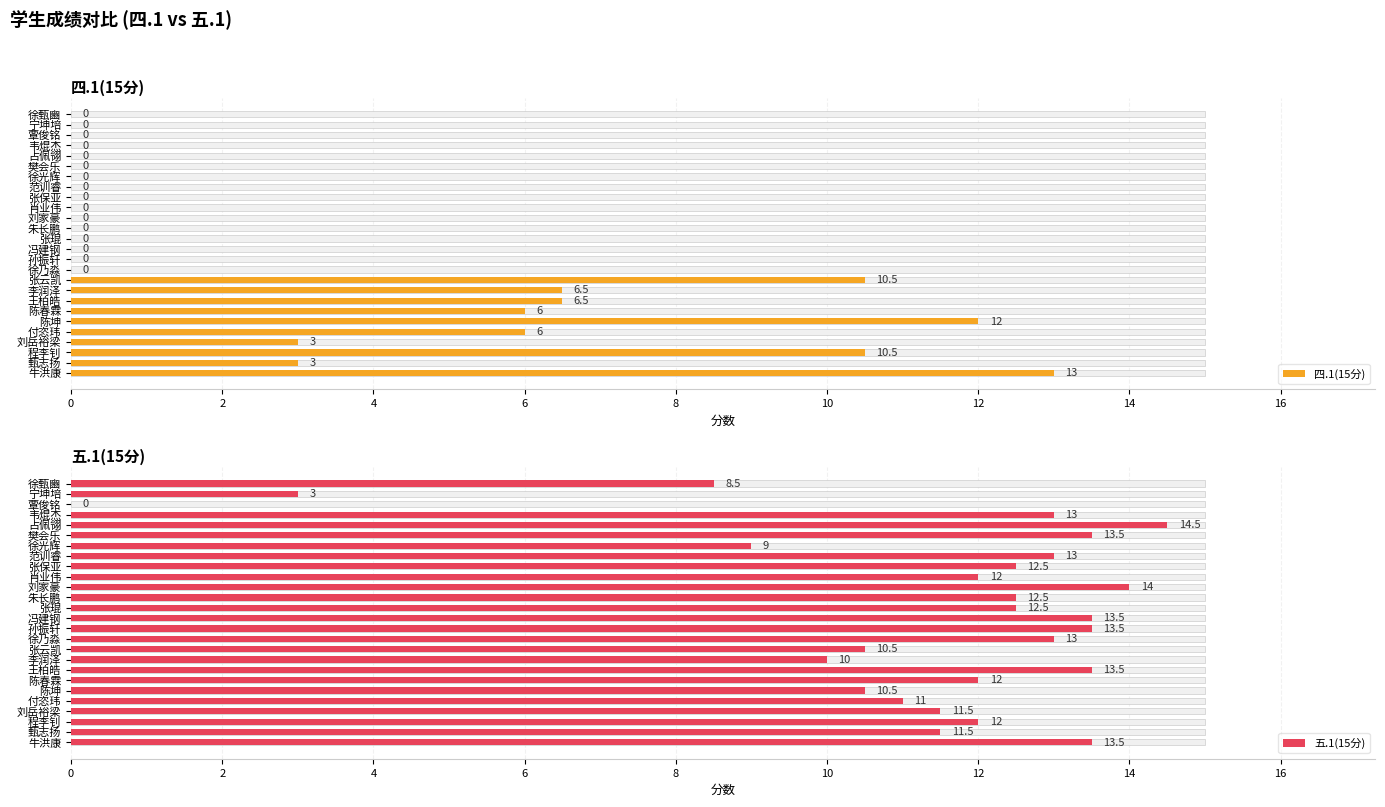

What is the approximate value of 四.1(15分) at 张云凯?

10.5